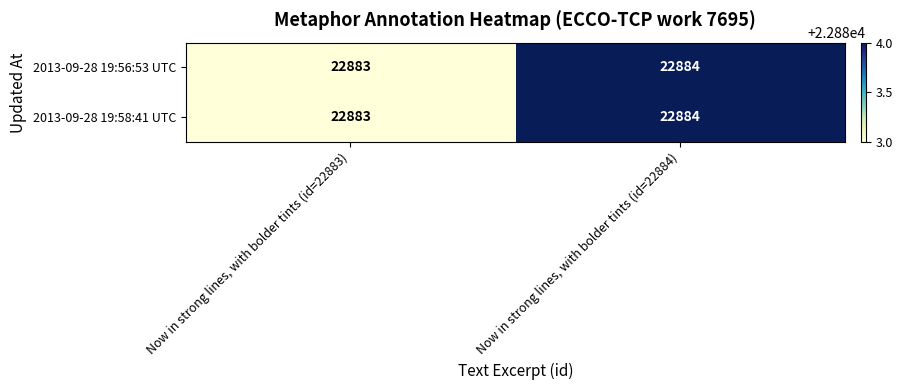

What is the minimum value for 2013-09-28 19:58:41 UTC?

22883